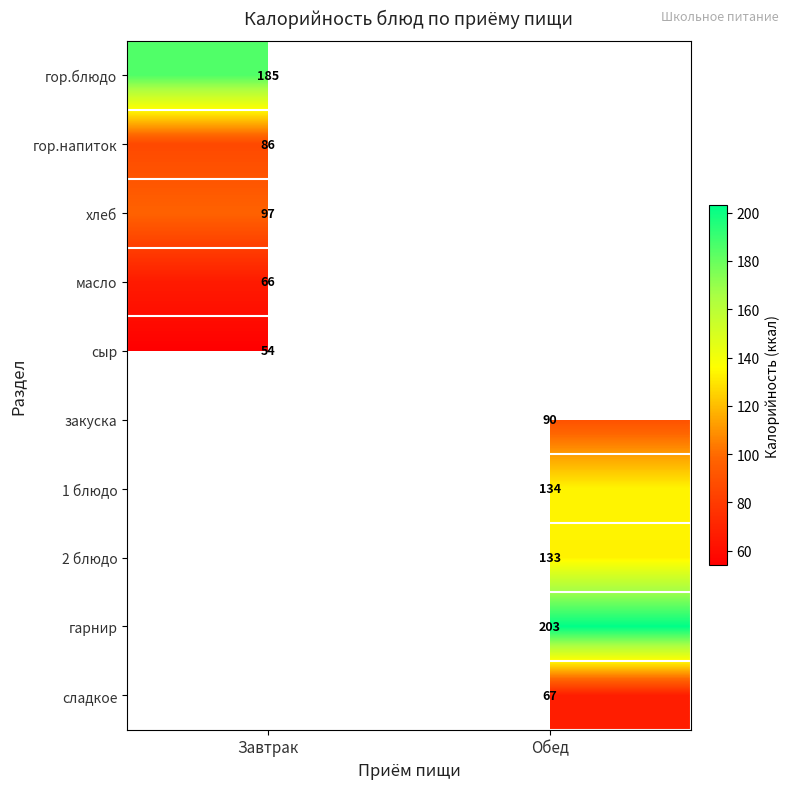

Is the value of сладкое at Обед greater than the value of 2 блюдо at Обед?

No